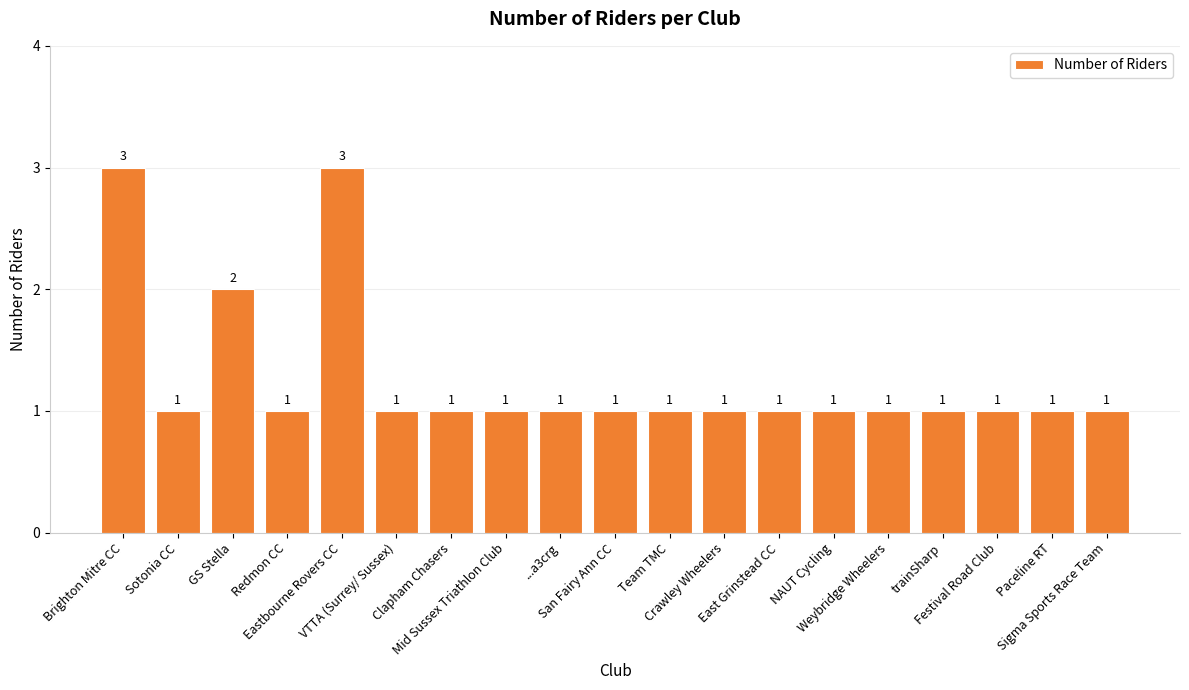

What is the sum of all values?

24